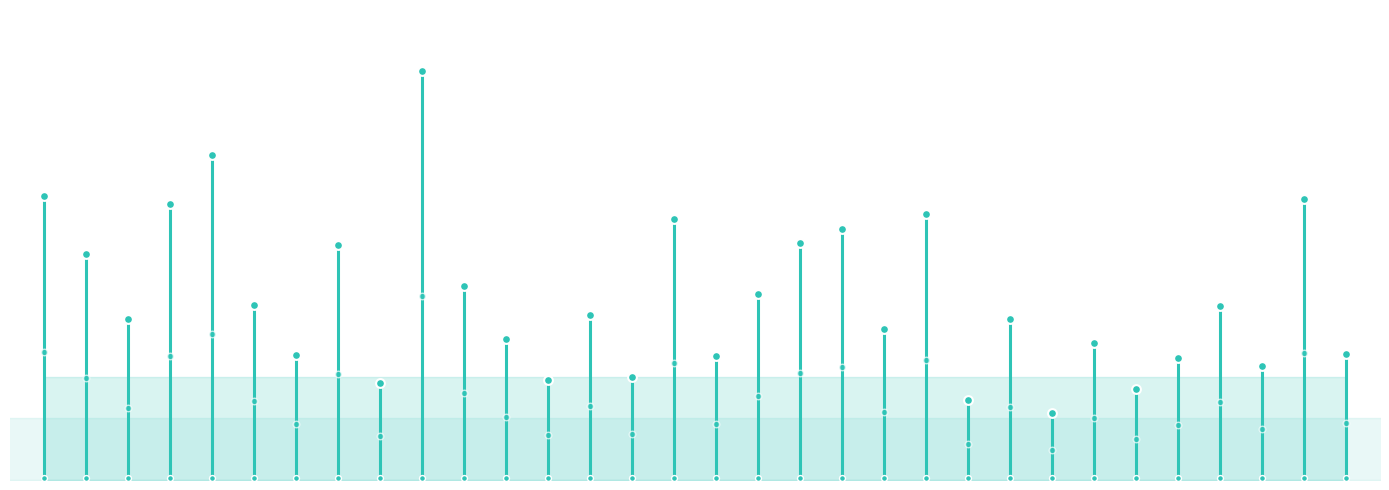

Approximately how many times larger is the value at CAMBRIA compared to LYCOMING?

0.4